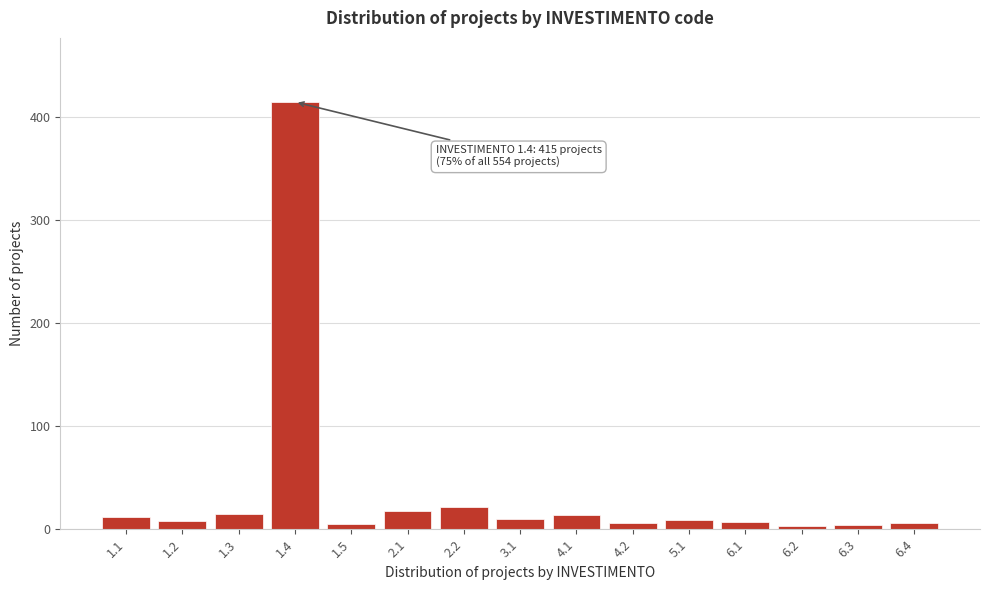

What is the sum of all values?

554